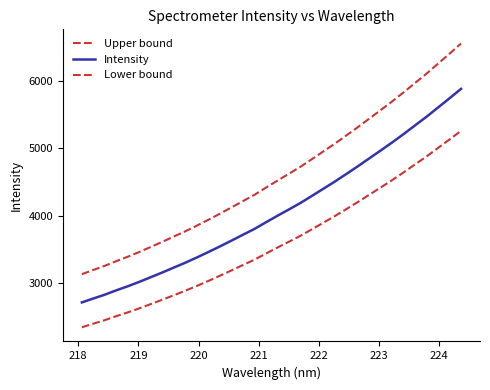

Does the chart display data point markers on the line(s)?

No